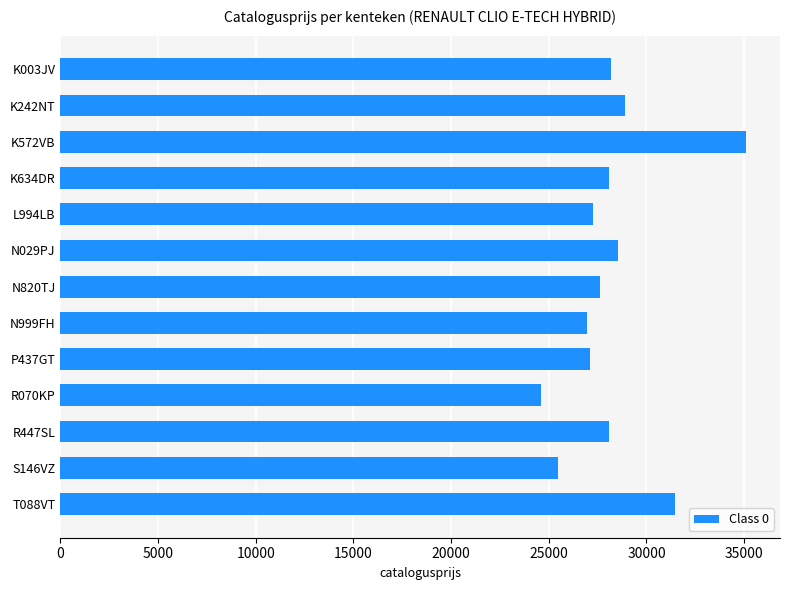

How many bars are there in total?

13